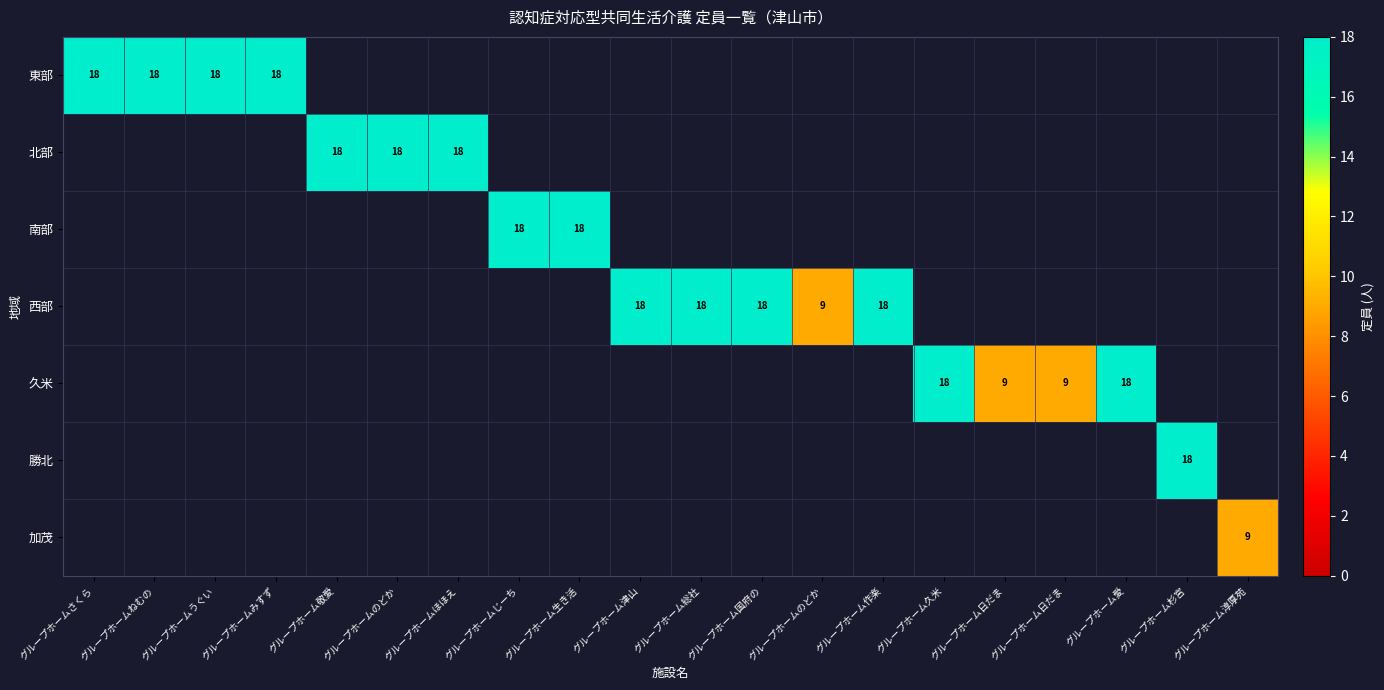

What is the highest value of the 久米 series?

18